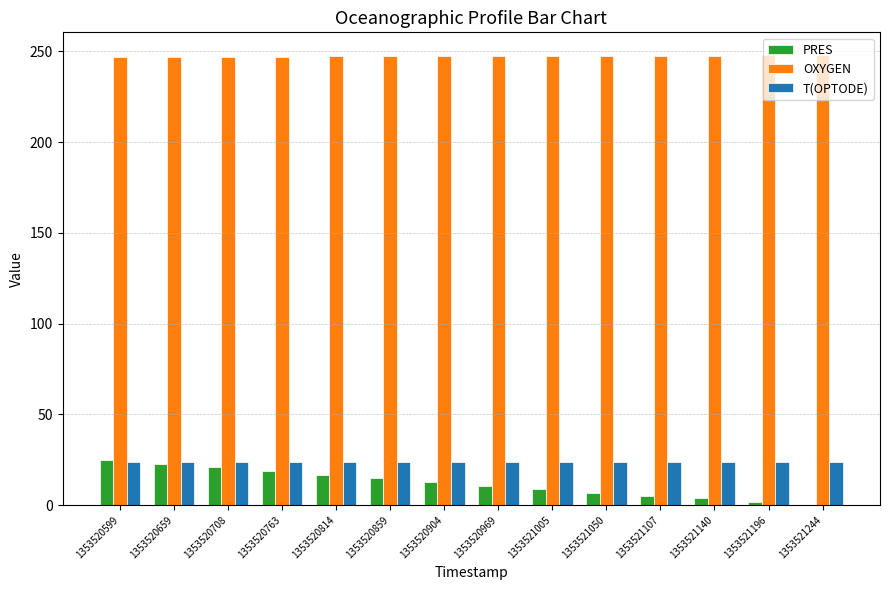

How many series are shown in this chart?

3